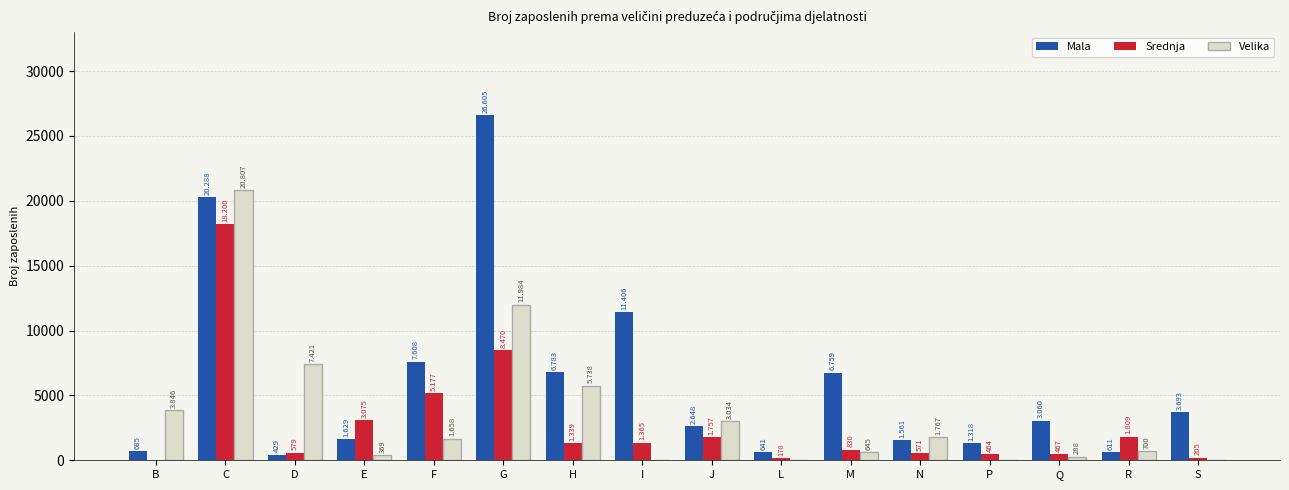

What is the difference between the highest and lowest values at N?

1196